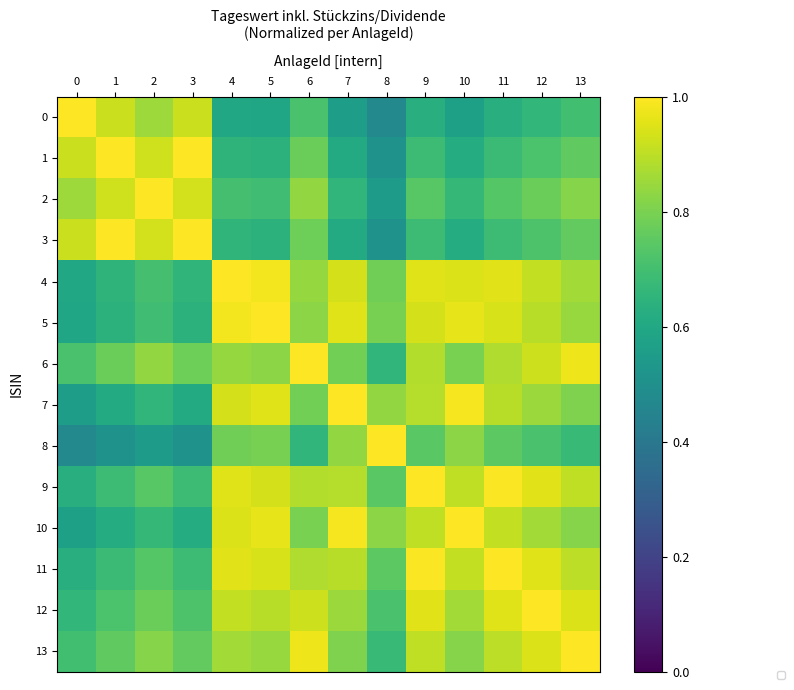

What is the maximum value shown in the chart?

1.0